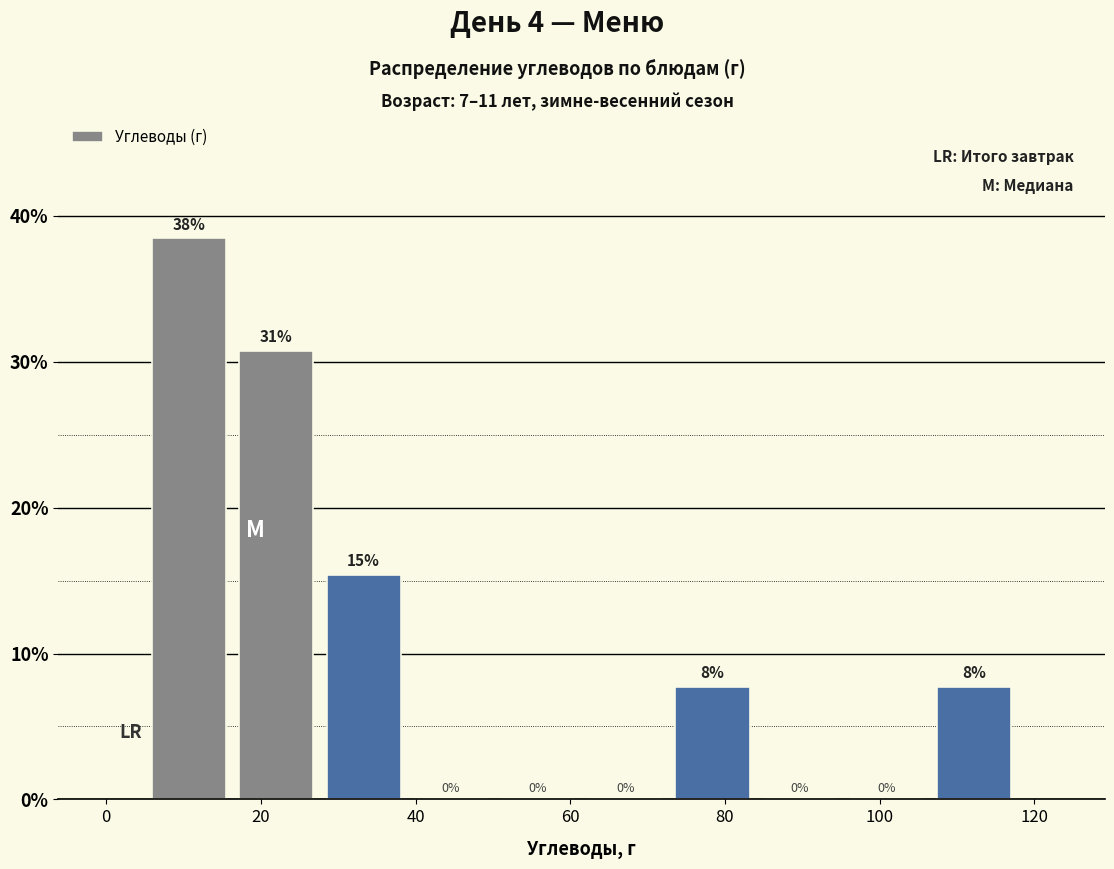

Over which range of the x-axis is the bar tallest?

6 to 16